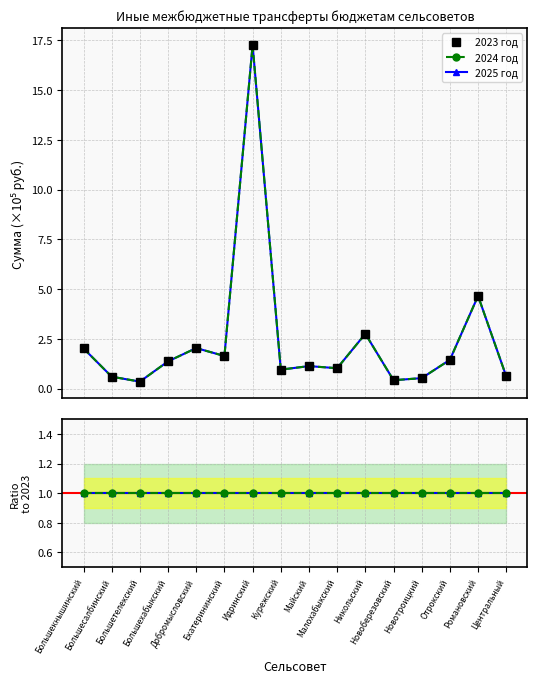

Reading right to left, list all the values displayed in this chart.

2023 год: 0.6	4.7	1.4	0.5	0.4	2.8	1.0	1.1	1.0	17.3	1.6	2.0	1.4	0.4	0.6	2.0
2024 год: 0.6	4.7	1.4	0.5	0.4	2.8	1.0	1.1	1.0	17.3	1.6	2.0	1.4	0.4	0.6	2.0
2025 год: 0.6	4.7	1.4	0.5	0.4	2.8	1.0	1.1	1.0	17.3	1.6	2.0	1.4	0.4	0.6	2.0
2024/2023: 1.0	1.0	1.0	1.0	1.0	1.0	1.0	1.0	1.0	1.0	1.0	1.0	1.0	1.0	1.0	1.0
2025/2023: 1.0	1.0	1.0	1.0	1.0	1.0	1.0	1.0	1.0	1.0	1.0	1.0	1.0	1.0	1.0	1.0